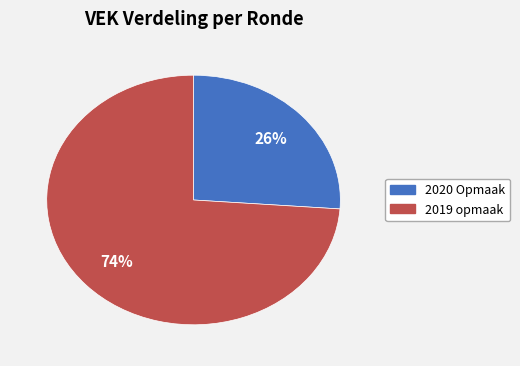

To the nearest percent, what is the average slice percentage?

50%